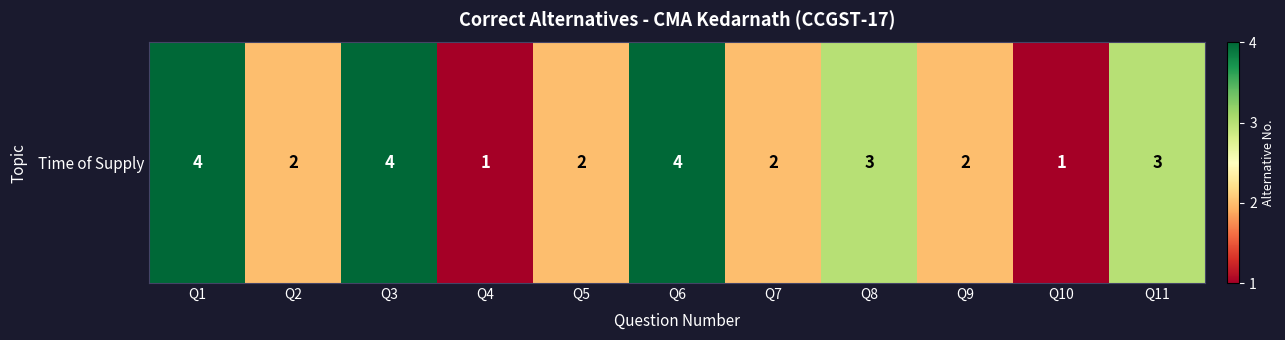

What is the average value?

3